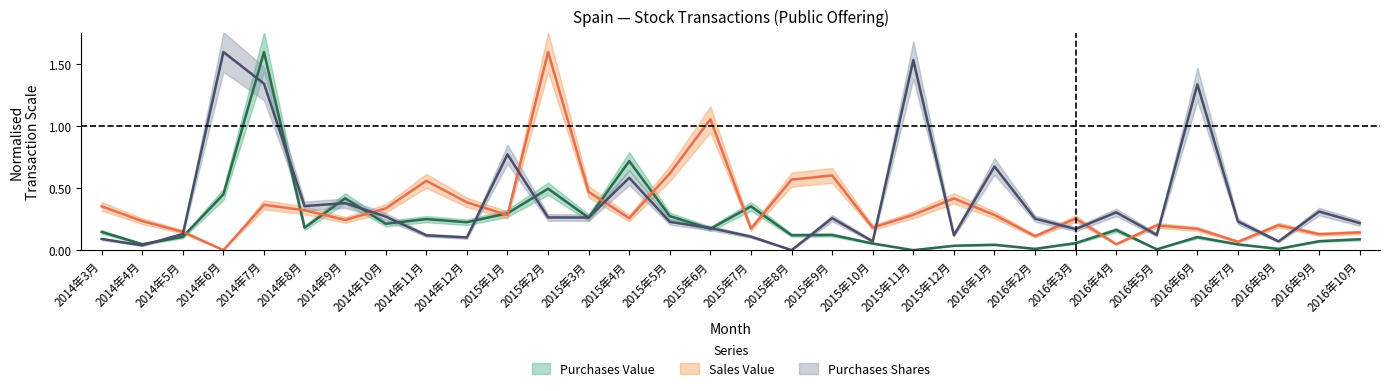

Is the value of Sales Value at 2014年5月 greater than the value of Purchases Shares at 2016年3月?

No